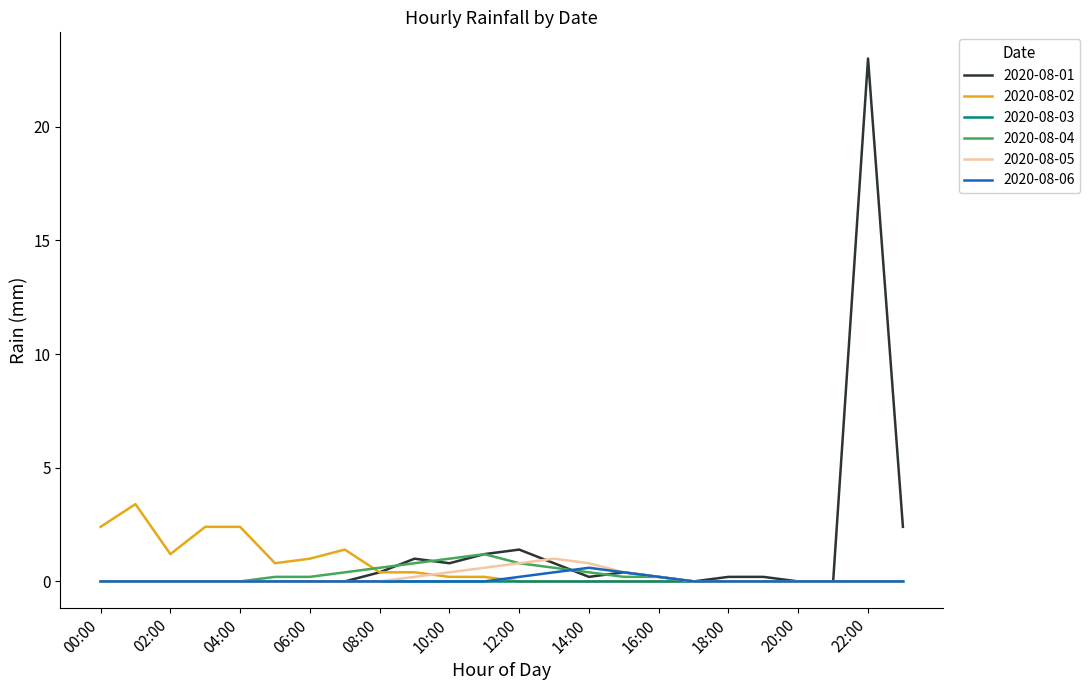

What is the maximum value shown in the chart?

23.0